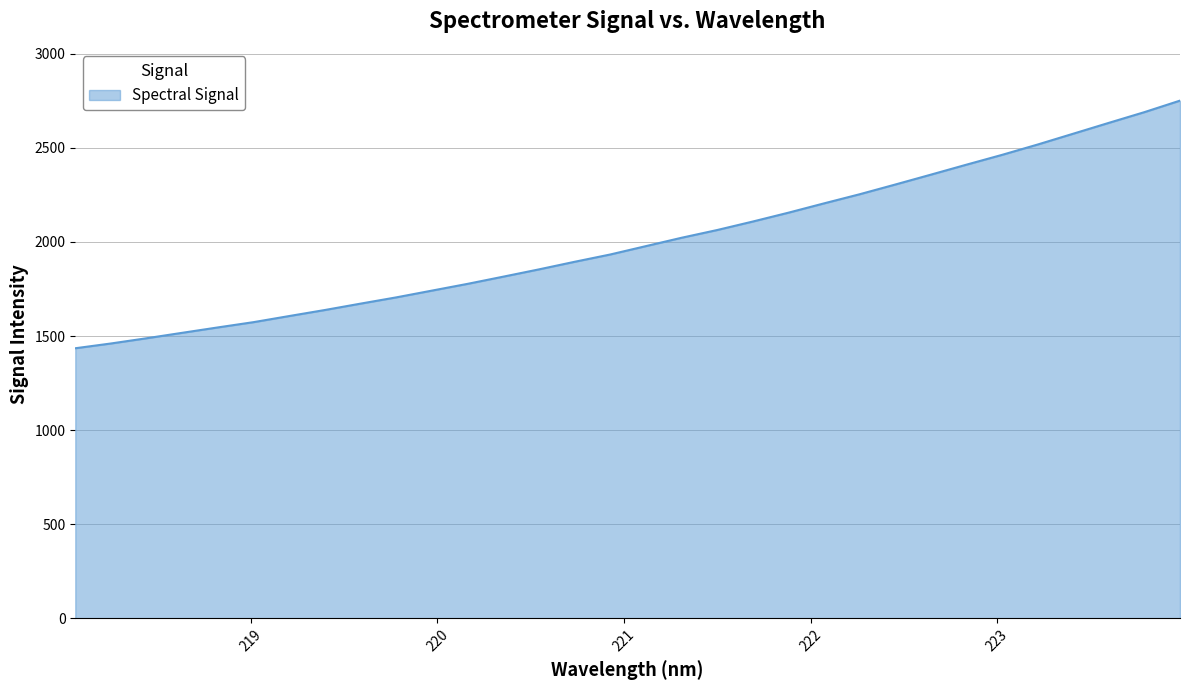

What is the maximum value shown in the chart?

2750.5